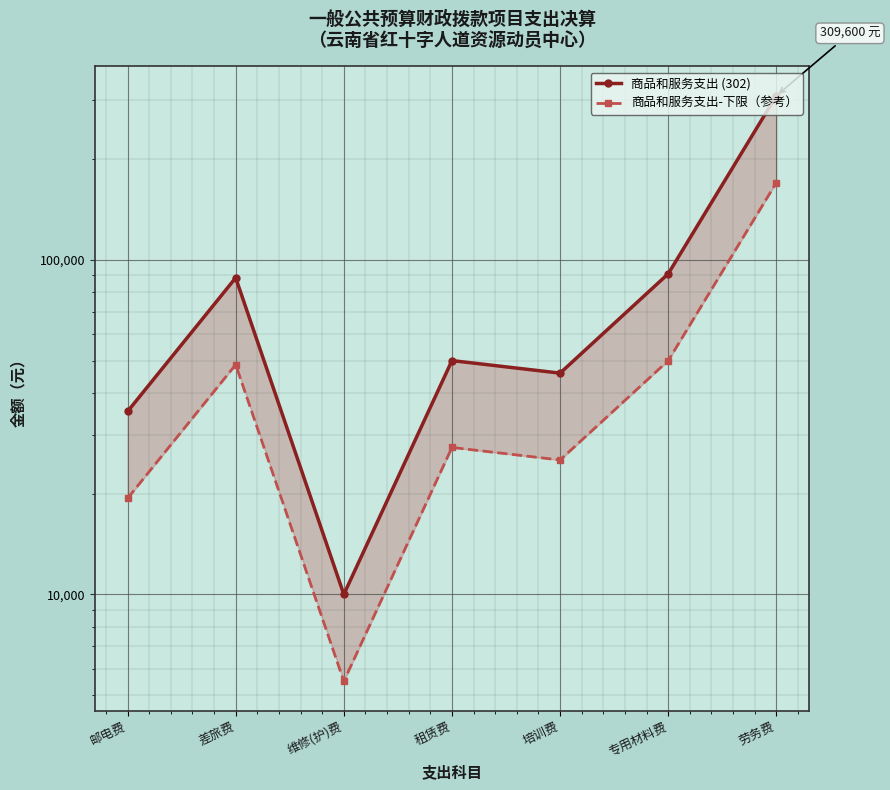

True or false: 商品和服务支出 (302) has a value of 5266.5 at 维修(护)费.

False